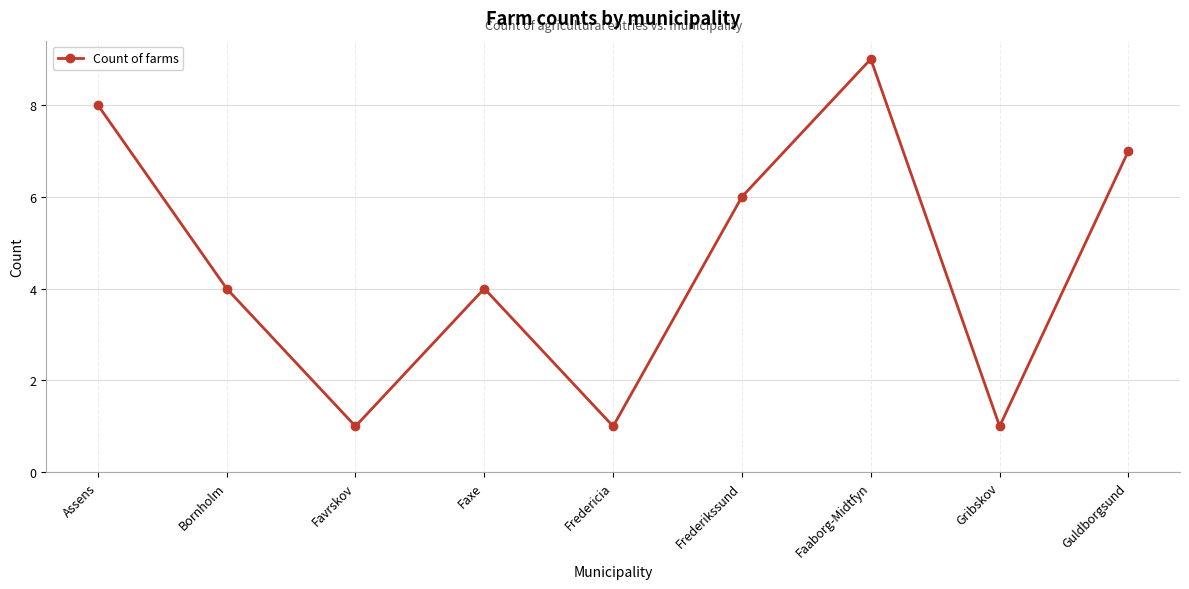

Read the value at Faaborg-Midtfyn.

9